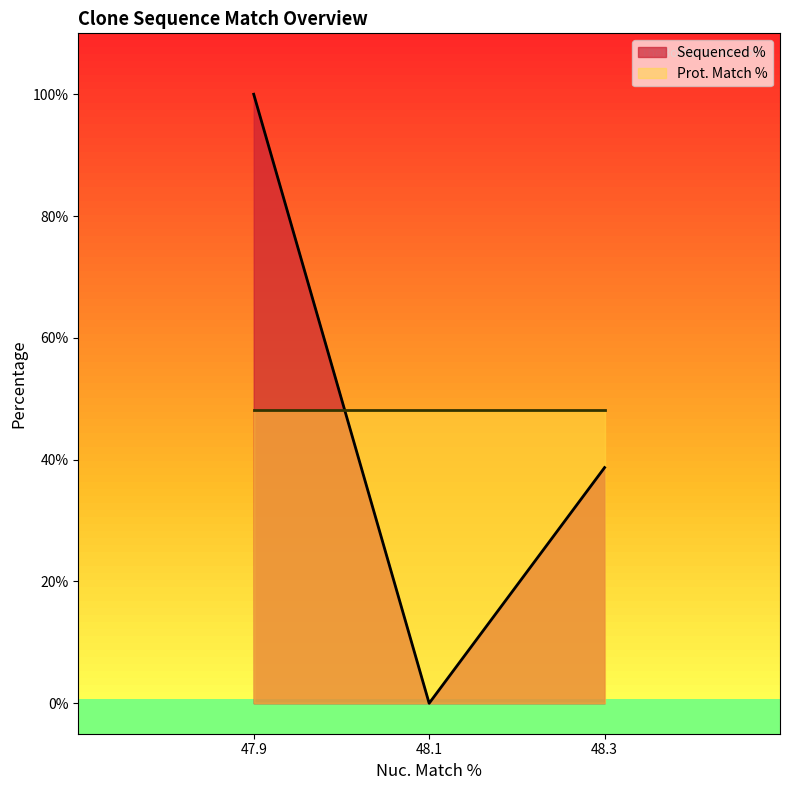

How many data points are above 38?

2